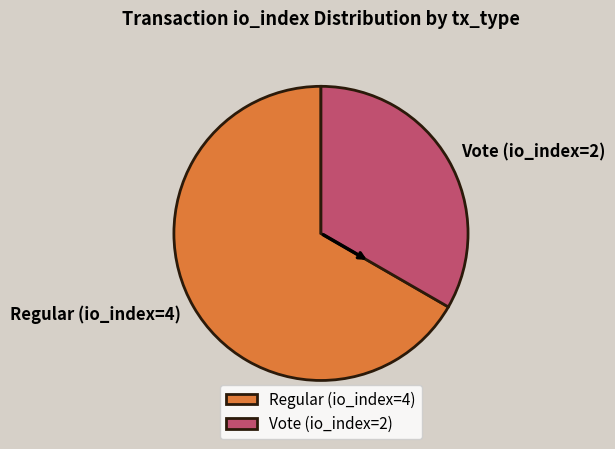

True or false: Vote (io_index=2) accounts for 33% of the total.

True